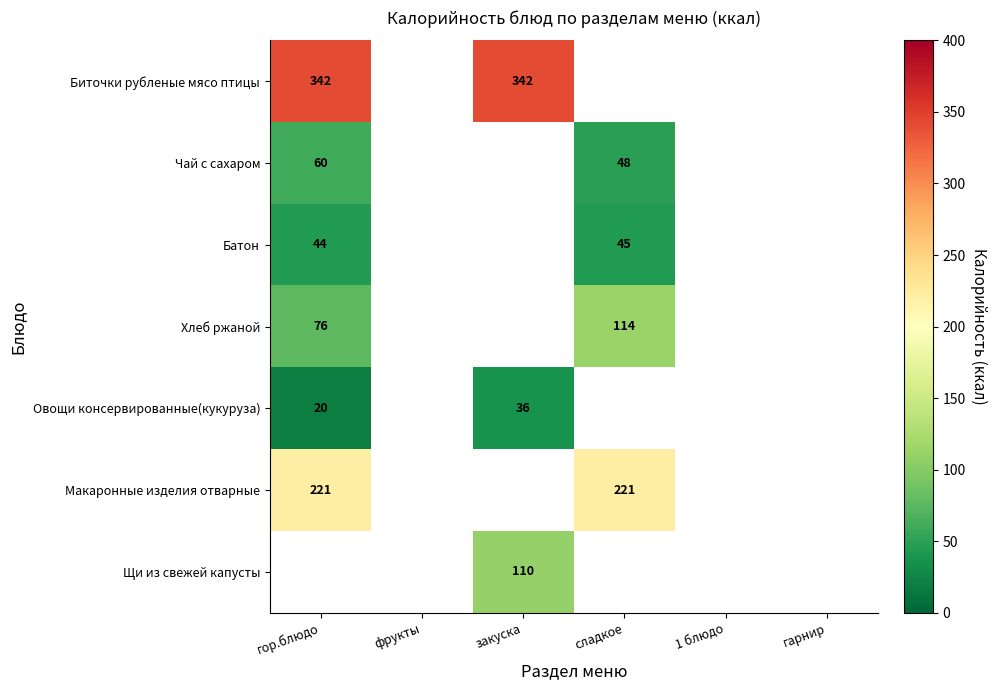

Which category has the lowest value across all series?

гор.блюдо